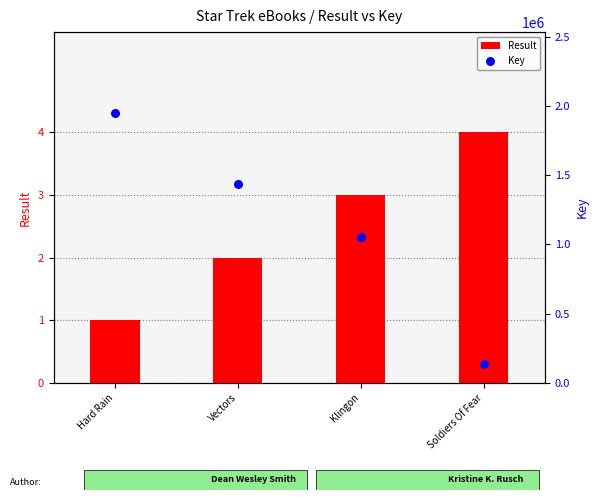

What are all the series names shown in the legend?

Result, Key